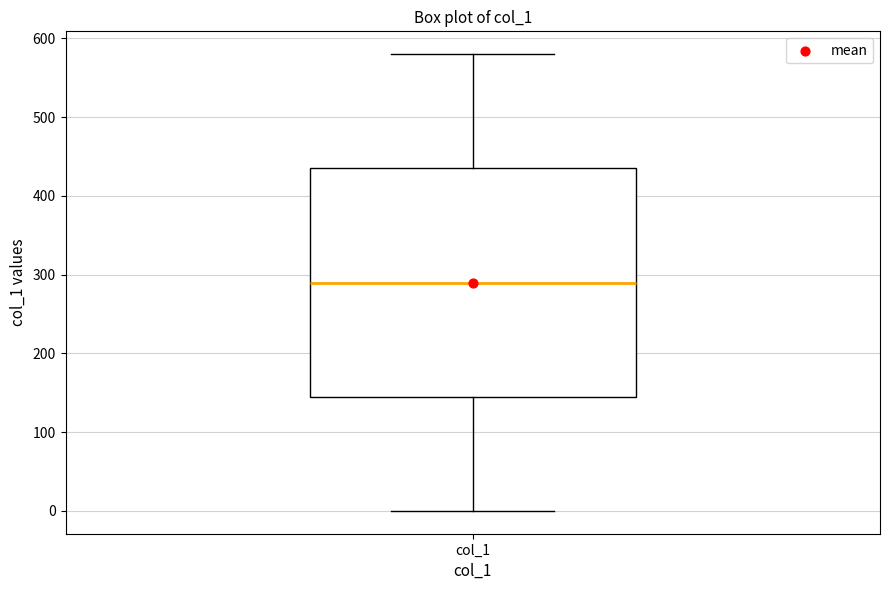

Where does the upper whisker of the box for col_1 end on the y-axis? The values are not printed on the chart, so give them approximately, as read against the axis.

580